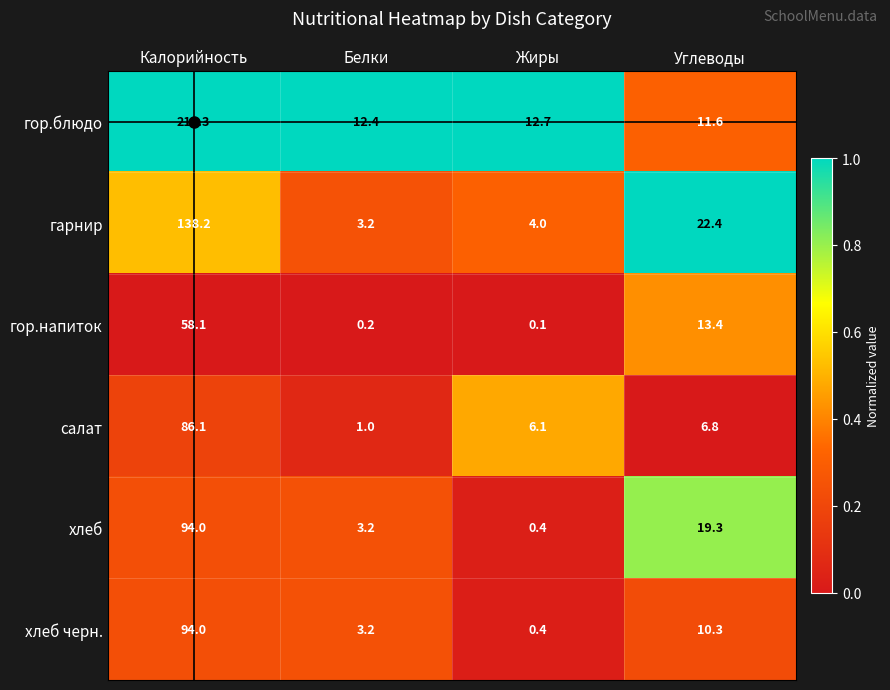

At which category does the chart reach its peak across all series?

Калорийность